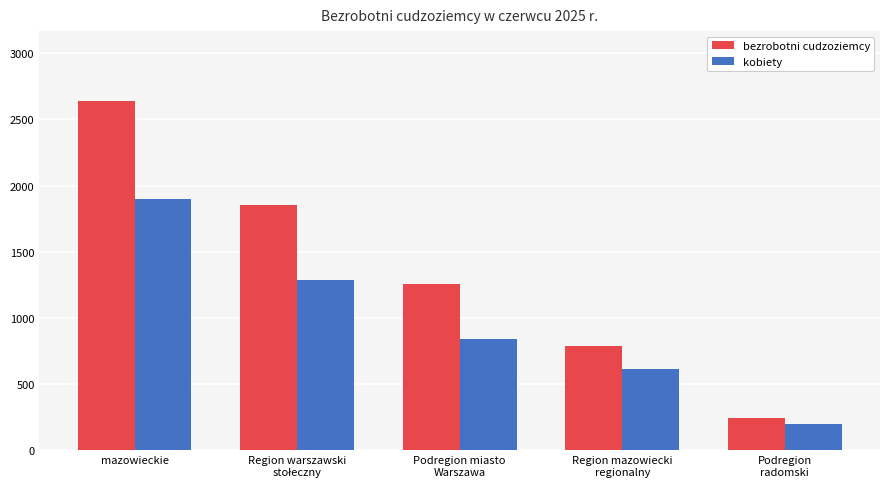

What is the label of the 4th bar from the left?

Region mazowiecki
regionalny